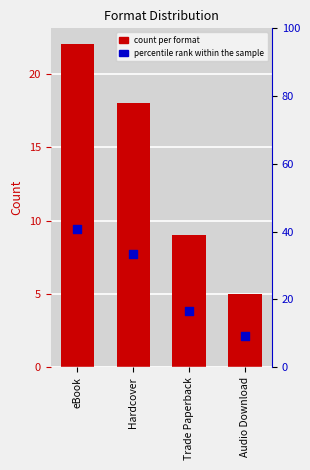

At how many categories does at least one series exceed 35?

1